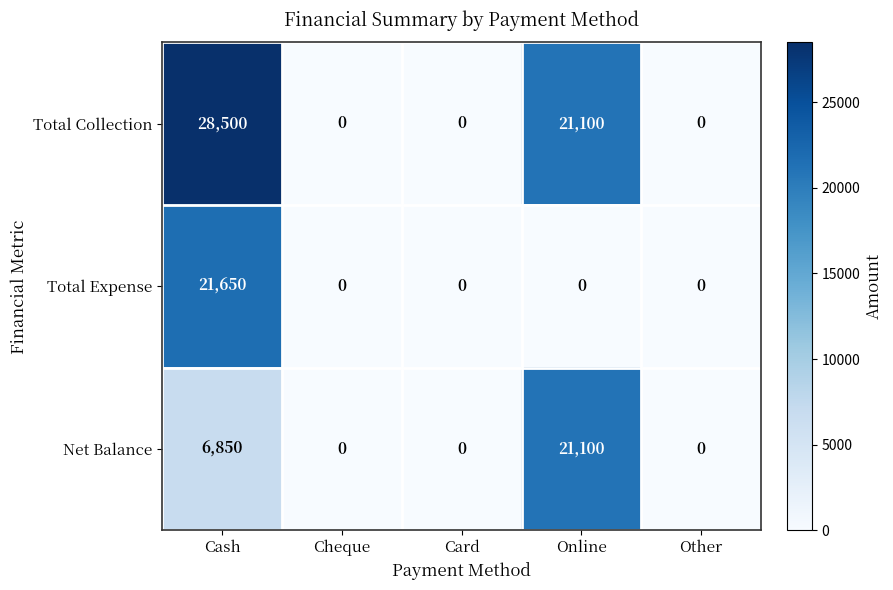

What is the difference between the second highest and minimum values in the Total Collection series?

21100